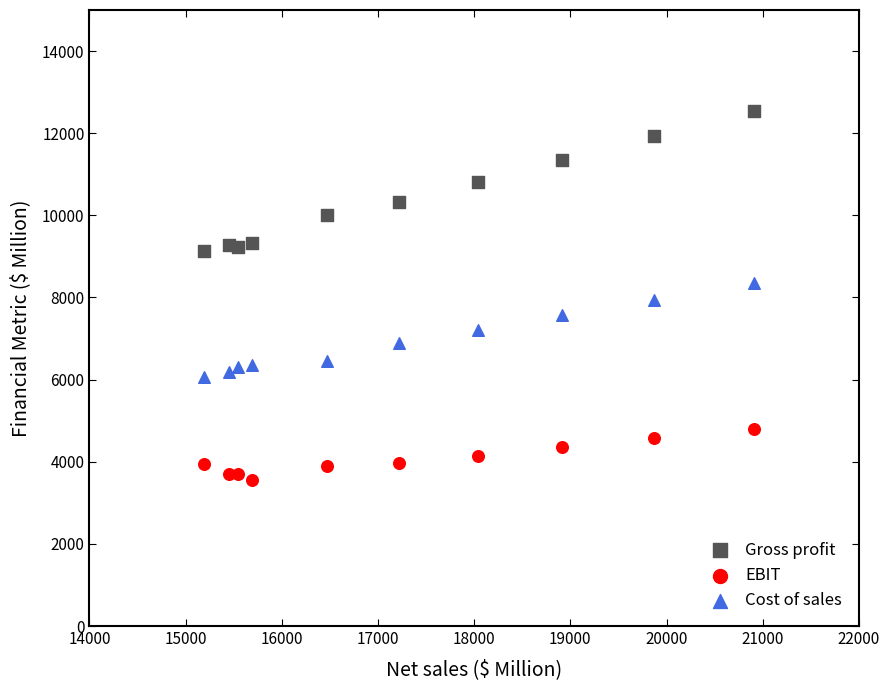

What are all the series names shown in the legend?

Gross profit, EBIT, Cost of sales